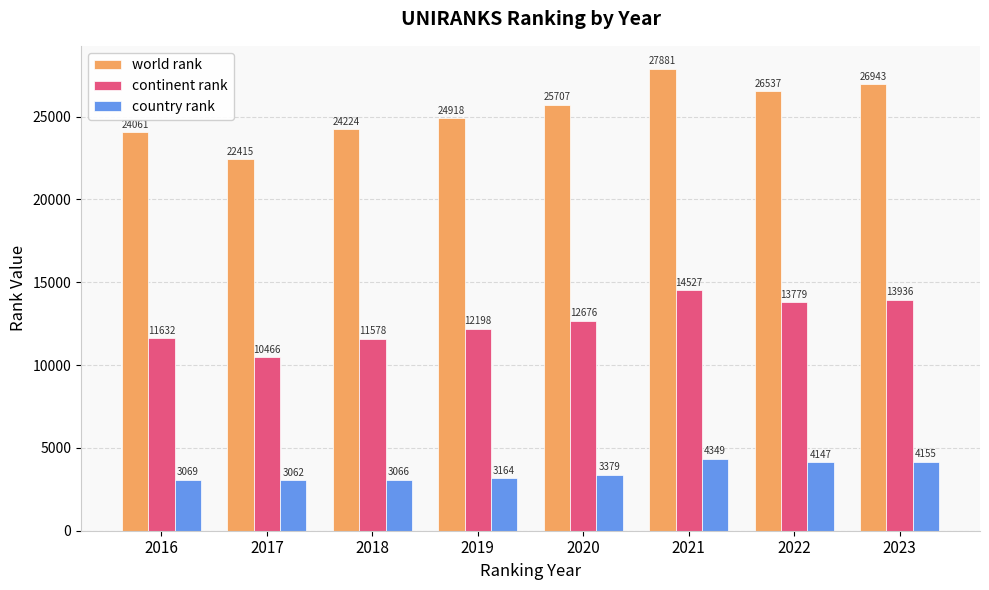

Is it true that country rank equals 4874 at 2020?

False